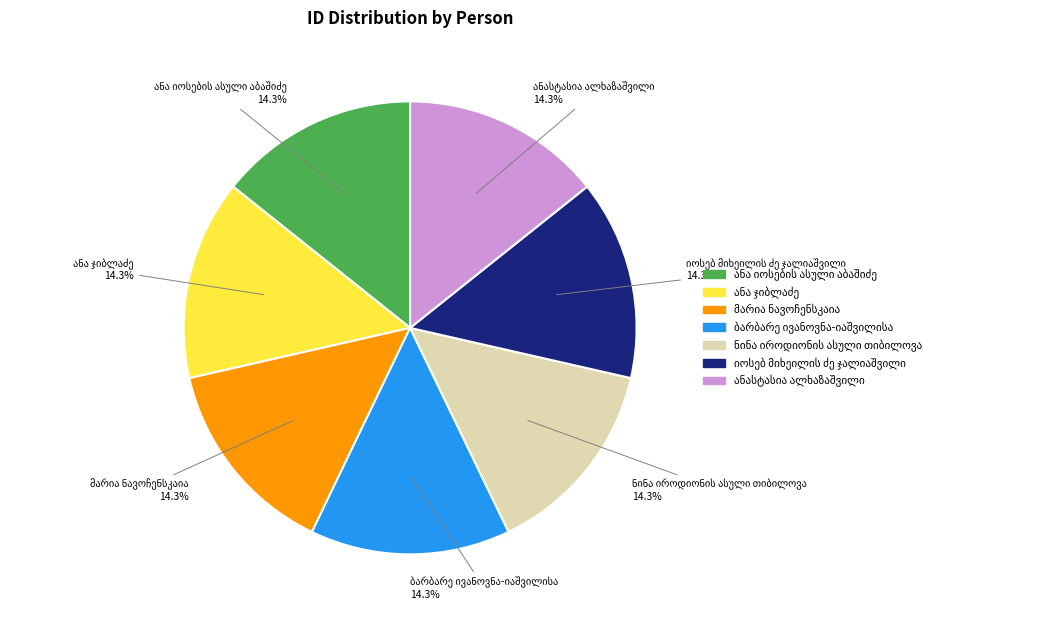

How many segments does this pie chart have?

7